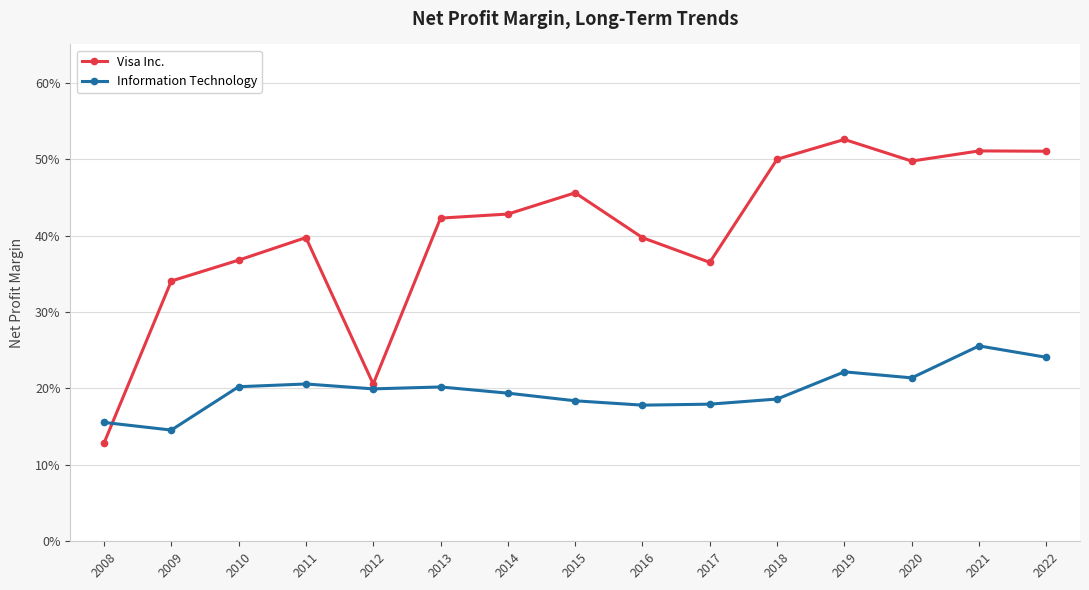

What are all the series names shown in the legend?

Visa Inc., Information Technology